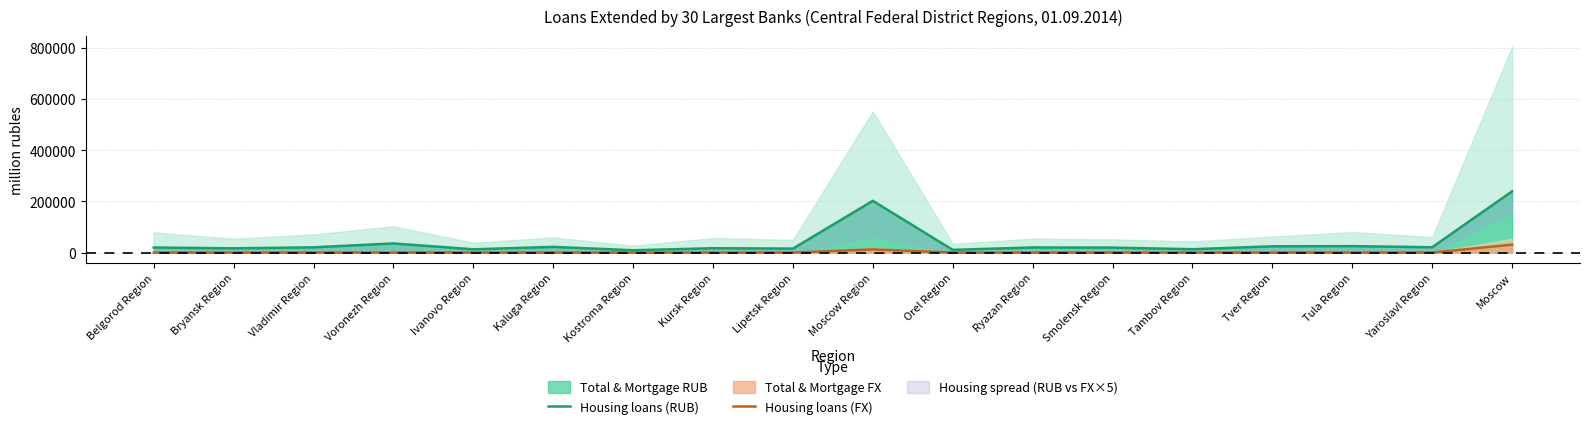

Reading left to right, transcribe all the data shown in this chart.

Housing loans (RUB): Belgorod Region=19858	Bryansk Region=16689	Vladimir Region=20549	Voronezh Region=35785	Ivanovo Region=12860	Kaluga Region=22323	Kostroma Region=9175	Kursk Region=17020	Lipetsk Region=15585	Moscow Region=202194	Orel Region=10639	Ryazan Region=20030	Smolensk Region=19519	Tambov Region=13198	Tver Region=24542	Tula Region=25242	Yaroslavl Region=20918	Moscow=239272
Housing loans (FX): Belgorod Region=180	Bryansk Region=67	Vladimir Region=150	Voronezh Region=195	Ivanovo Region=90	Kaluga Region=215	Kostroma Region=14	Kursk Region=89	Lipetsk Region=56	Moscow Region=12559	Orel Region=75	Ryazan Region=78	Smolensk Region=124	Tambov Region=56	Tver Region=122	Tula Region=151	Yaroslavl Region=91	Moscow=30997